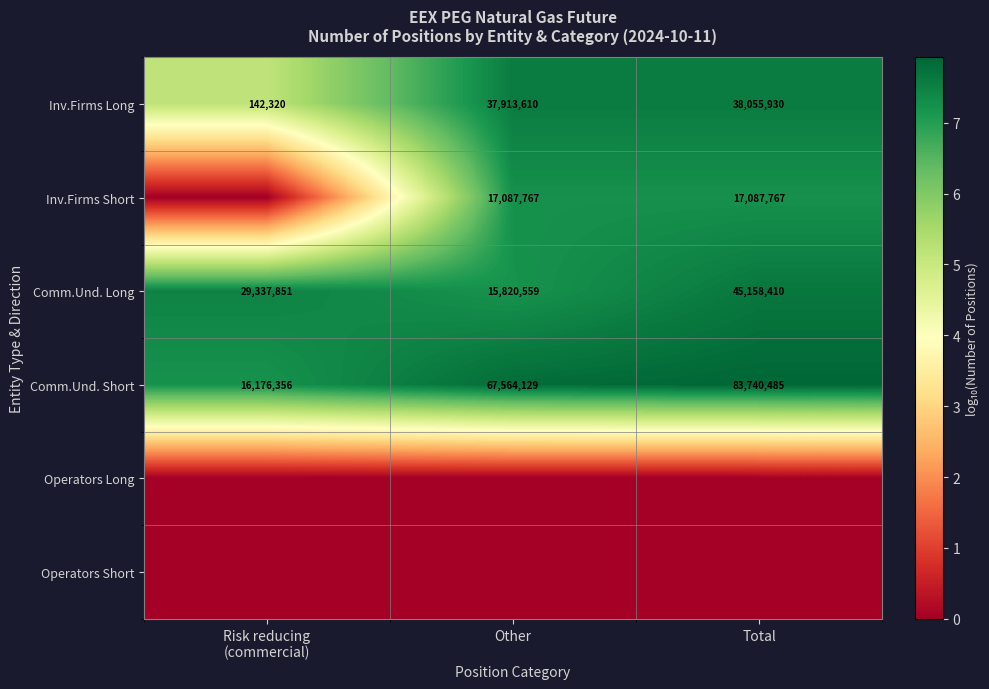

Which has a higher value, Risk reducing
(commercial) or Other?

Other